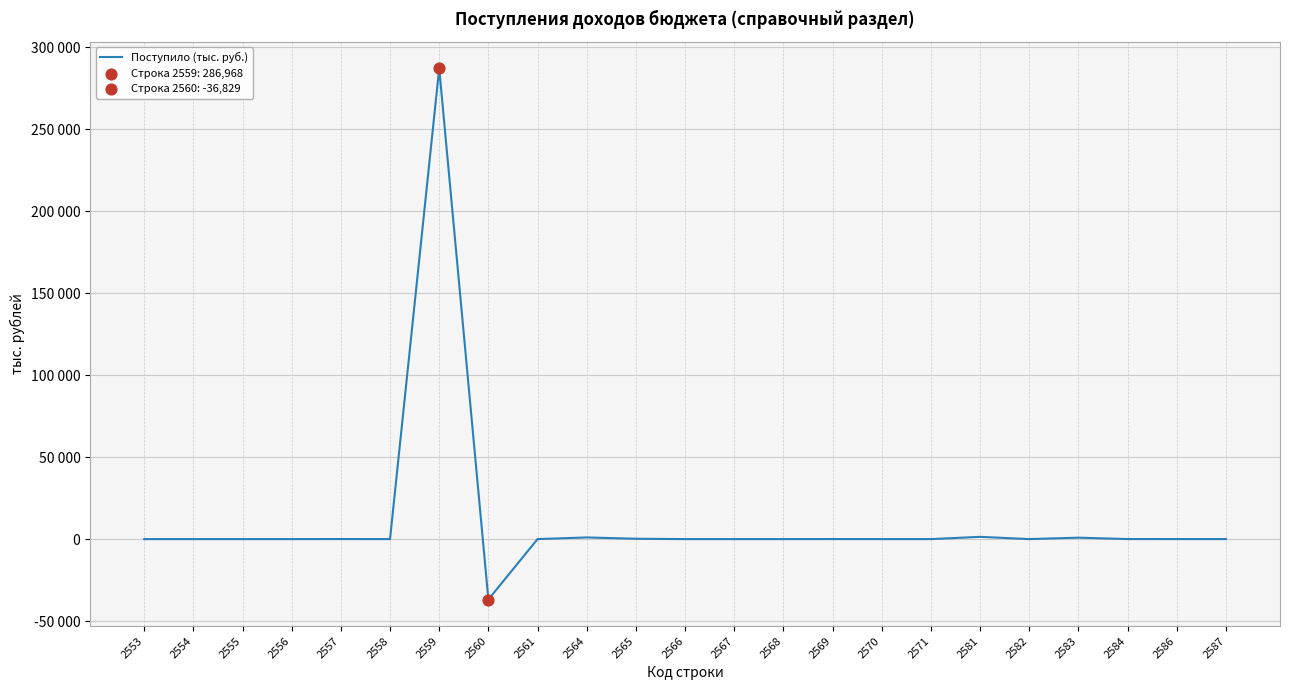

Is this an area chart (filled region under the line)?

No